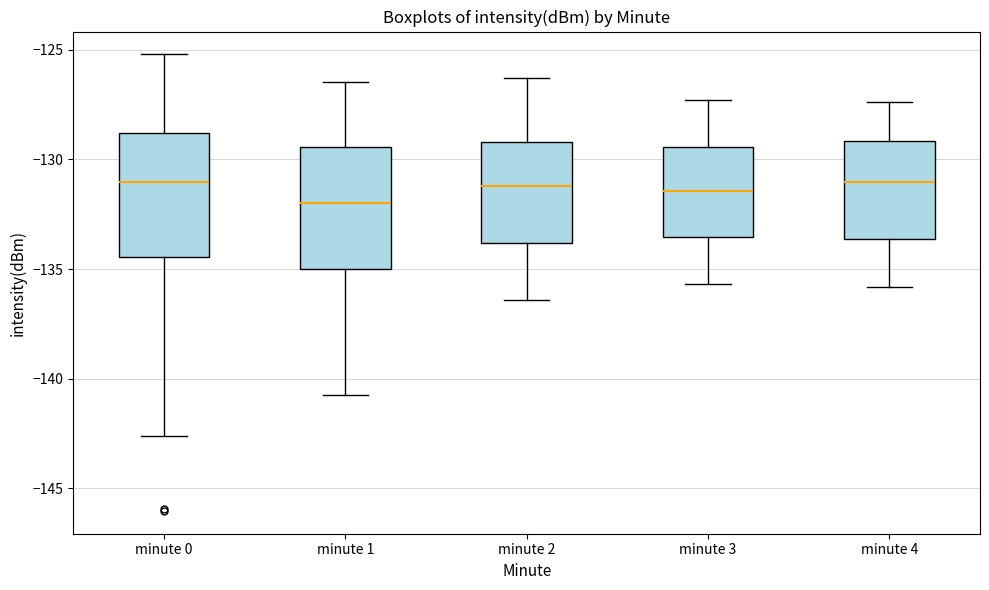

Where does the median line of the box for minute 4 sit on the y-axis? The values are not printed on the chart, so give them approximately, as read against the axis.

-131.0